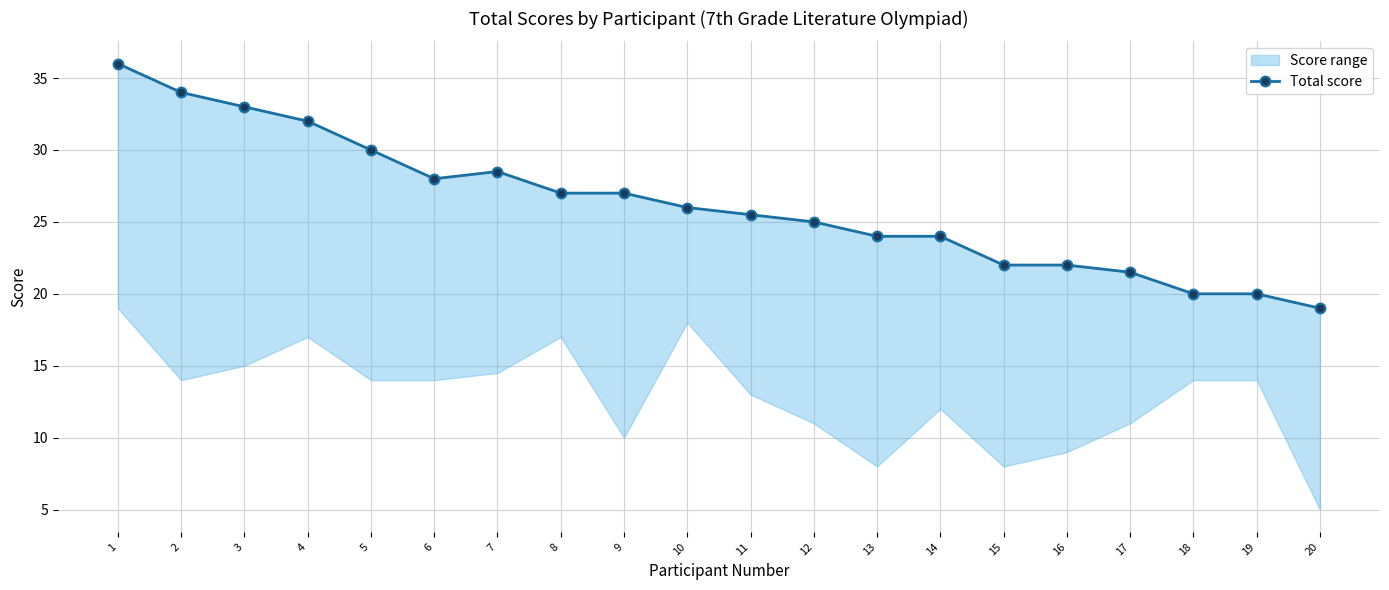

The chart shows a value of 37.2 at 9. True or false?

False